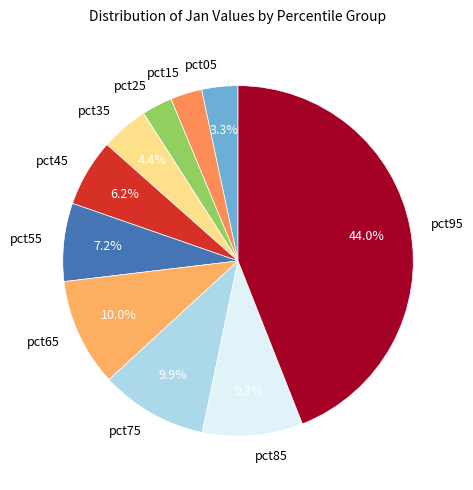

Which has a higher value, pct45 or pct95?

pct95